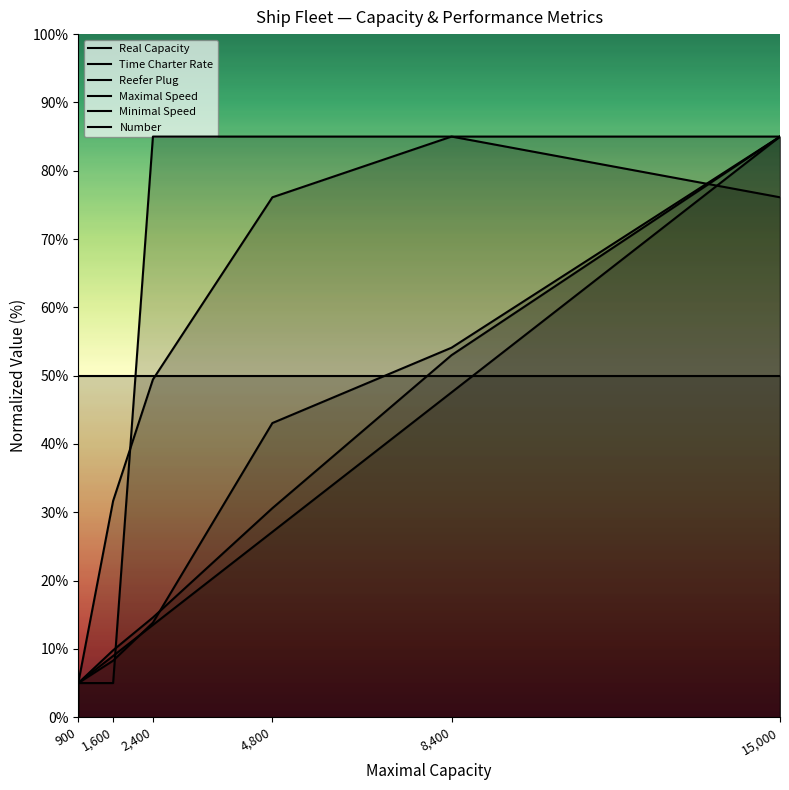

What is the spread (max minus min) of values at 1,600?

45.0